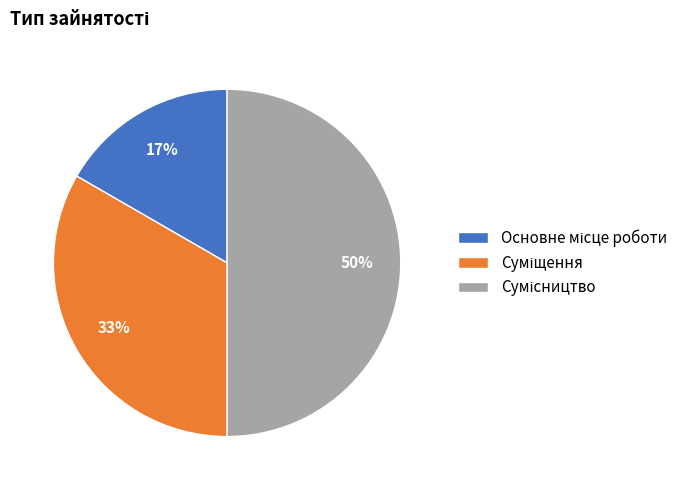

To the nearest percent, what is the average slice percentage?

33%